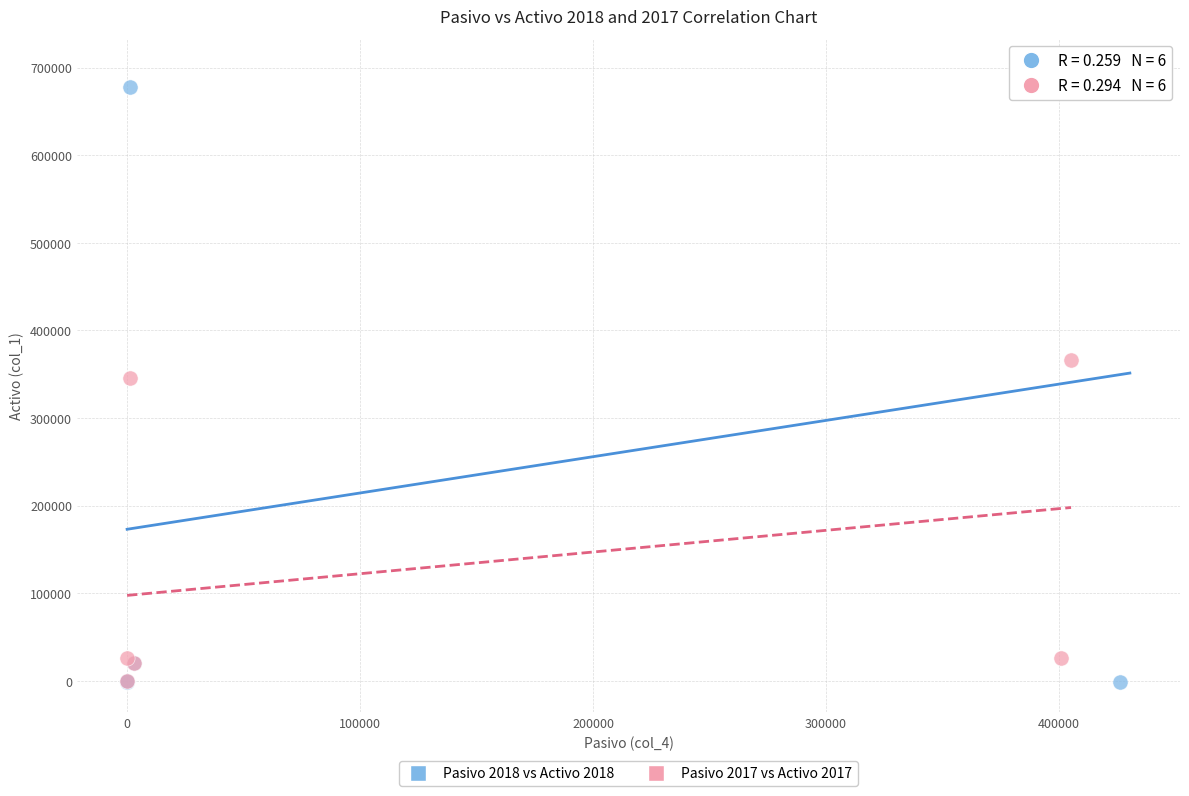

Which series contains the highest Y value?

Pasivo 2018 vs Activo 2018